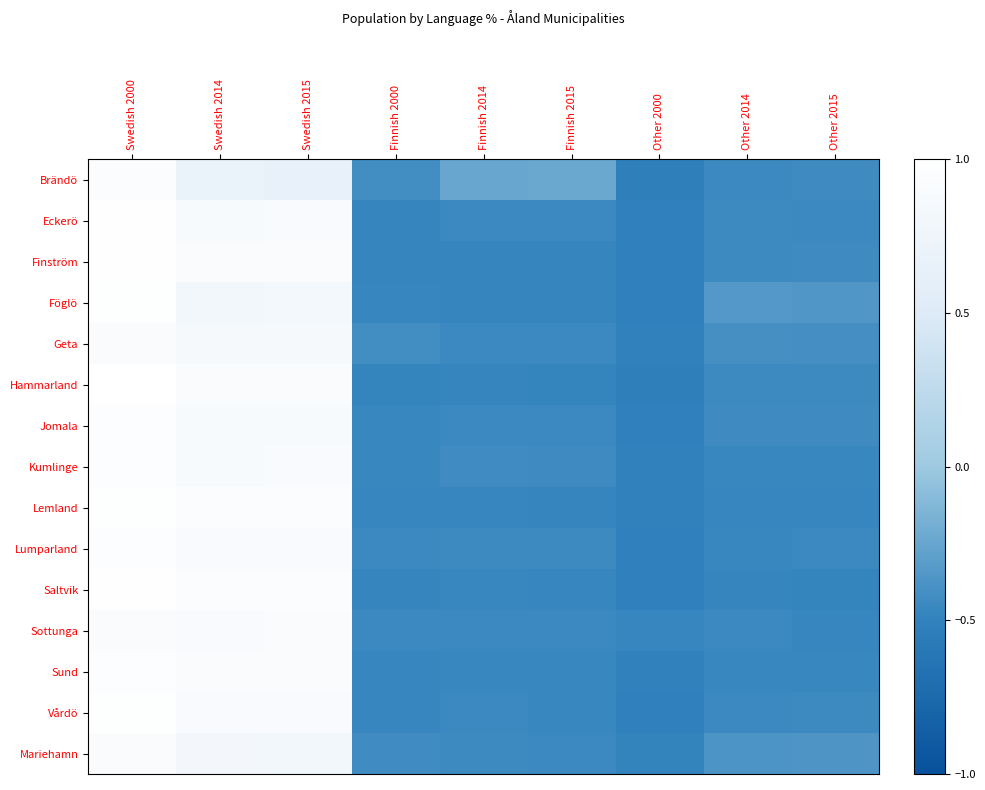

Between Finnish 2015 and Swedish 2014, which is larger?

Swedish 2014